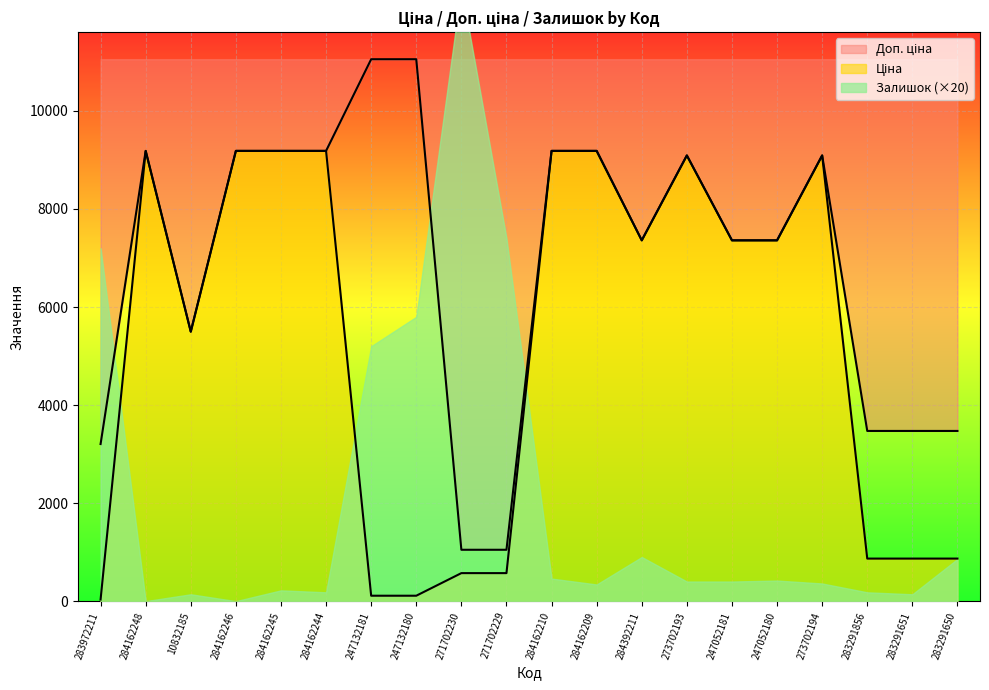

List the labels in order of Доп. ціна value, largest first.

247132181, 247132180, 284162248, 284162246, 284162245, 284162244, 284162210, 284162209, 273702193, 273702194, 284392211, 247052181, 247052180, 10832185, 283291856, 283291651, 283291650, 283972211, 271702230, 271702229